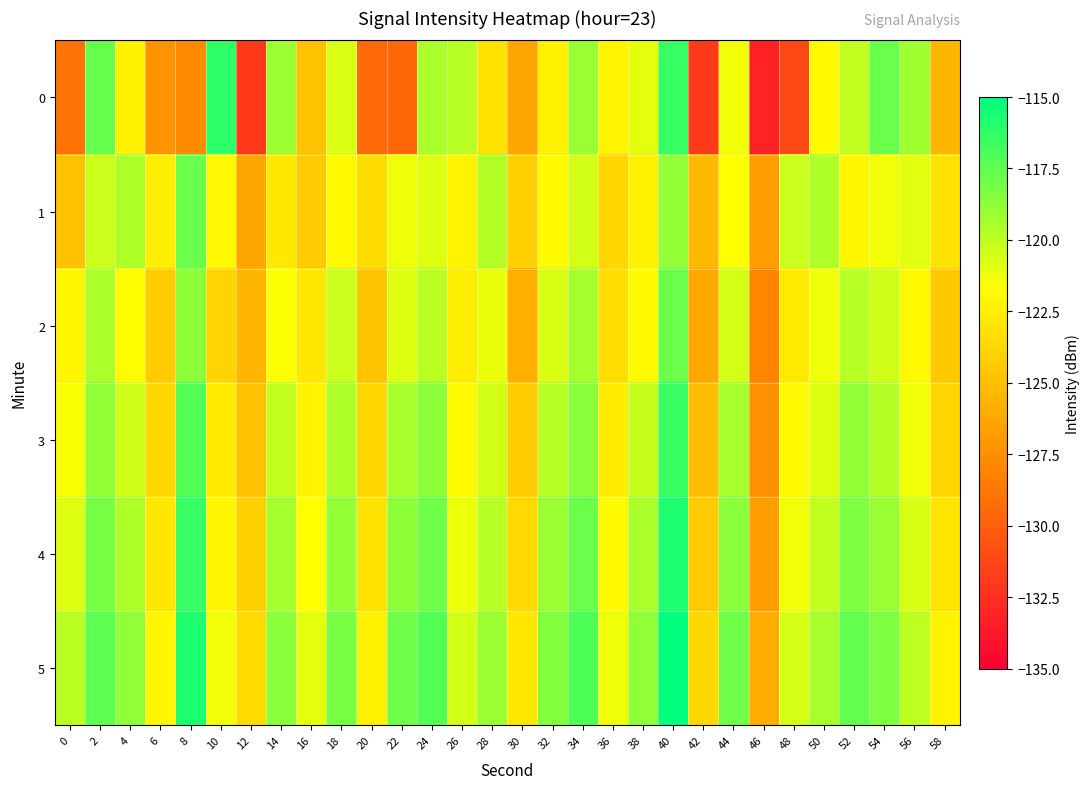

Rank the series at 24 from lowest to highest value.

1, 2, 0, 3, 4, 5